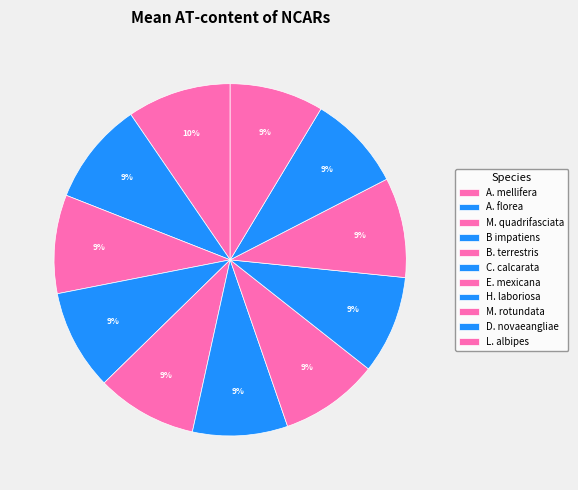

How many segments does this pie chart have?

11